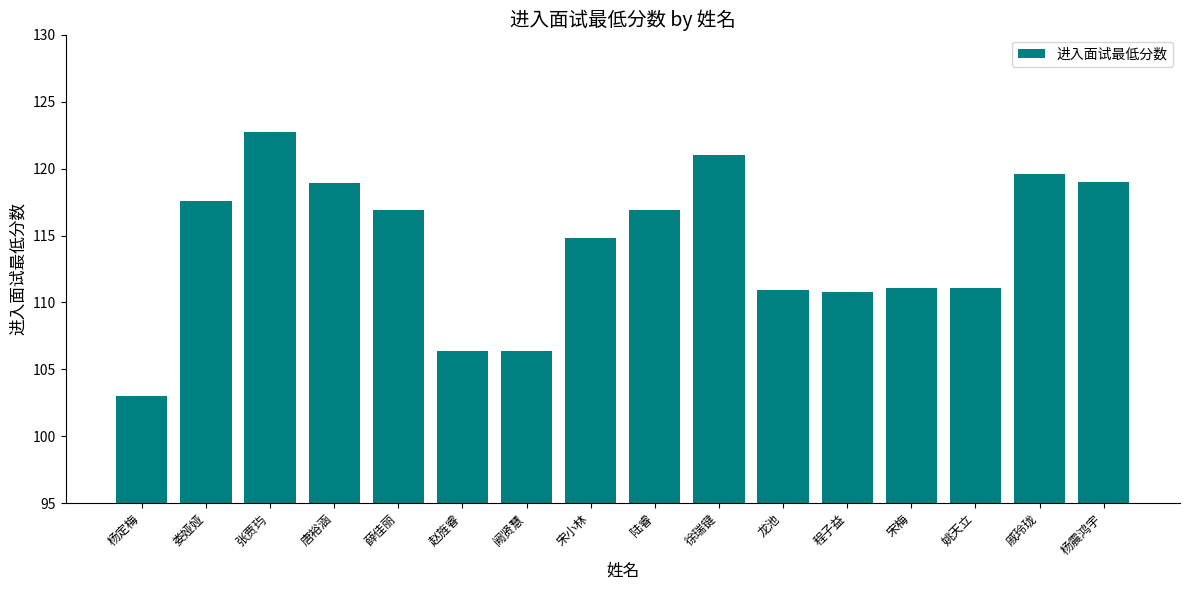

True or false: the data shows 159.5 at 薛佳丽.

False